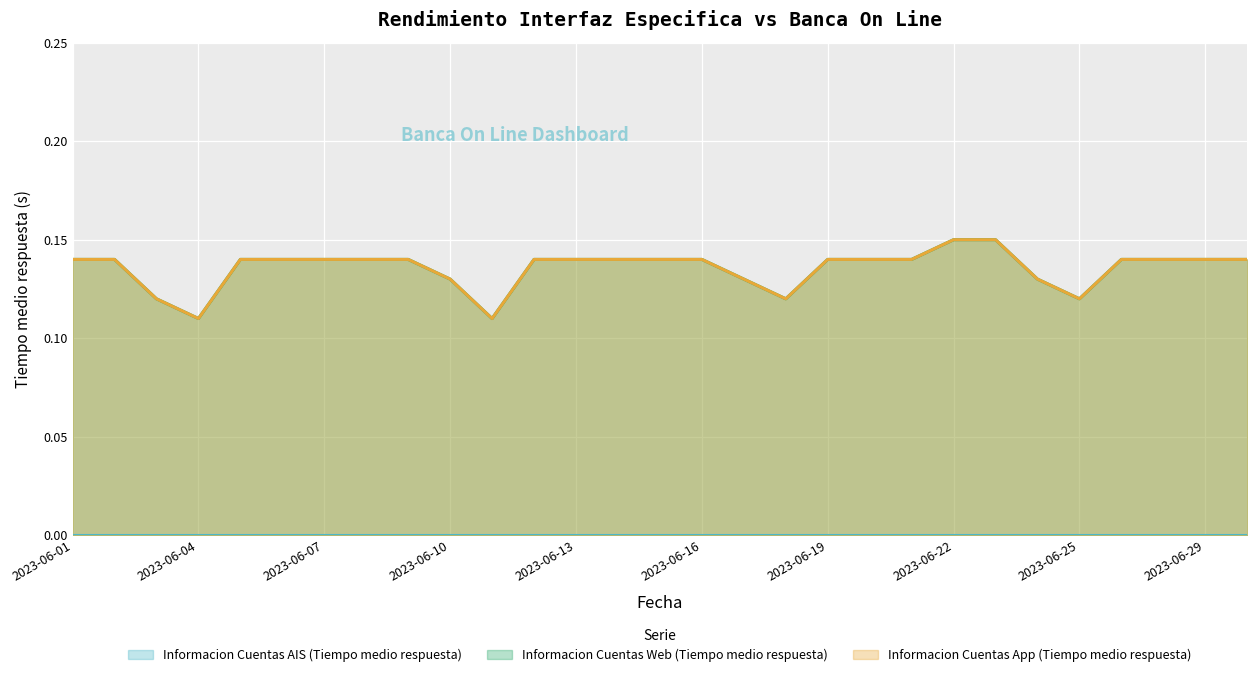

True or false: Informacion Cuentas Web (Tiempo medio respuesta) has more than 2 interior local peaks.

False